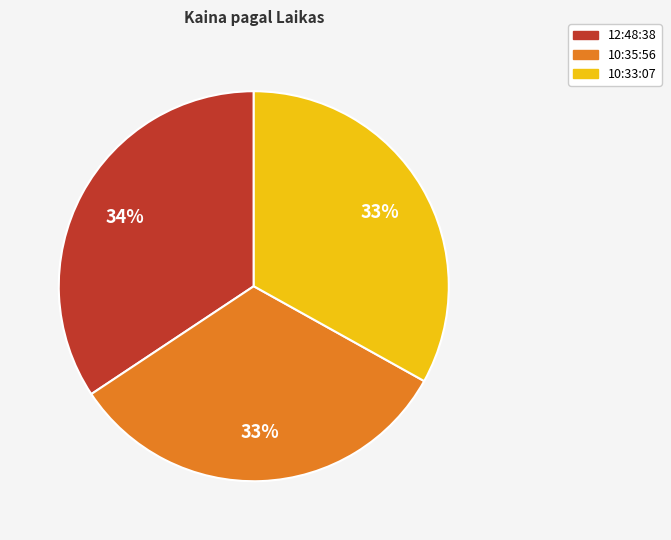

To the nearest percent, what is the average slice percentage?

33%